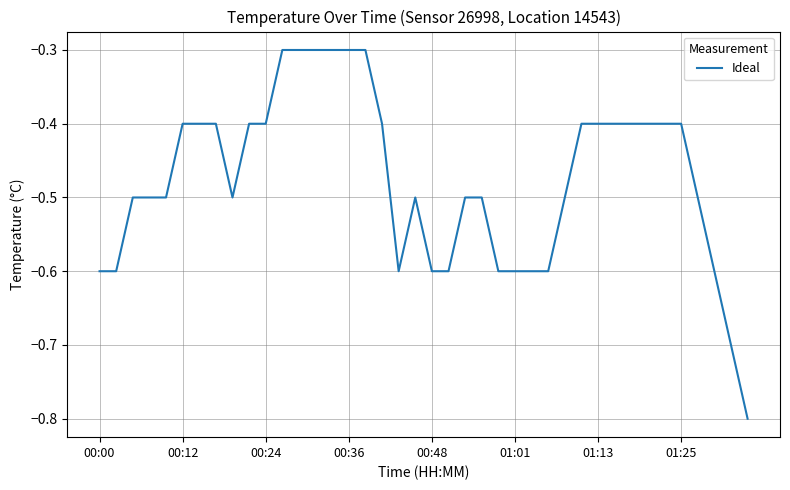

What is the smallest value displayed?

-0.8